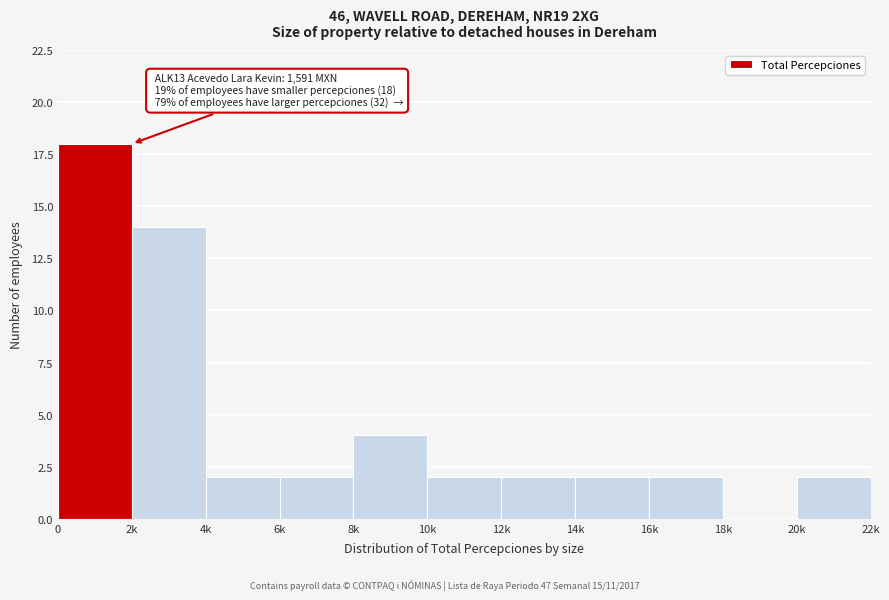

Reading left to right, list all the values displayed in this chart.

0=18	2k=14	4k=2	6k=2	8k=4	10k=2	12k=2	14k=2	16k=2	18k=0	20k=2